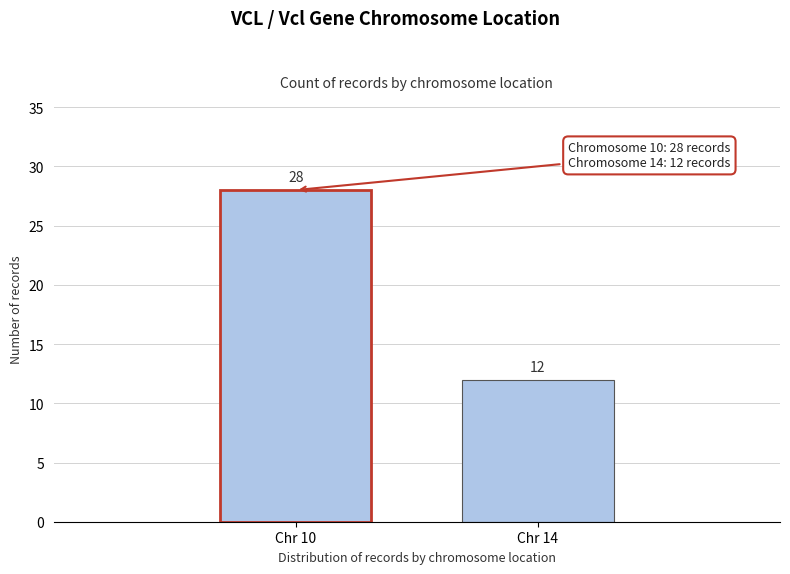

Reading left to right, extract all data points from this chart.

28	12